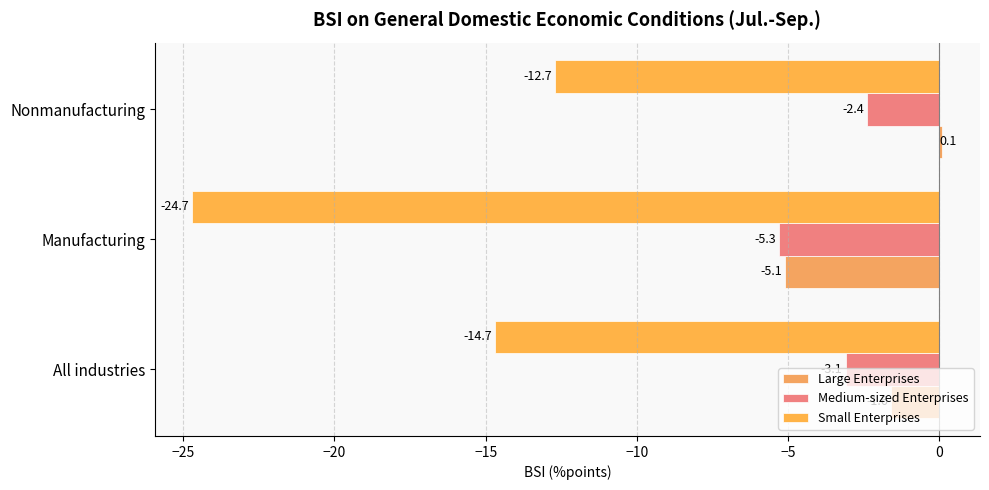

Where is Large Enterprises nearest to the value -2?

All industries